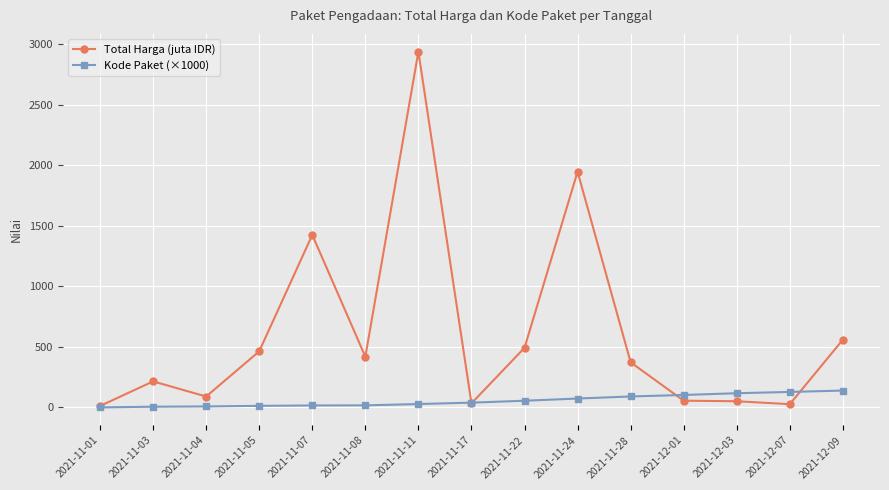

Which series has the widest spread of values?

Total Harga (juta IDR)